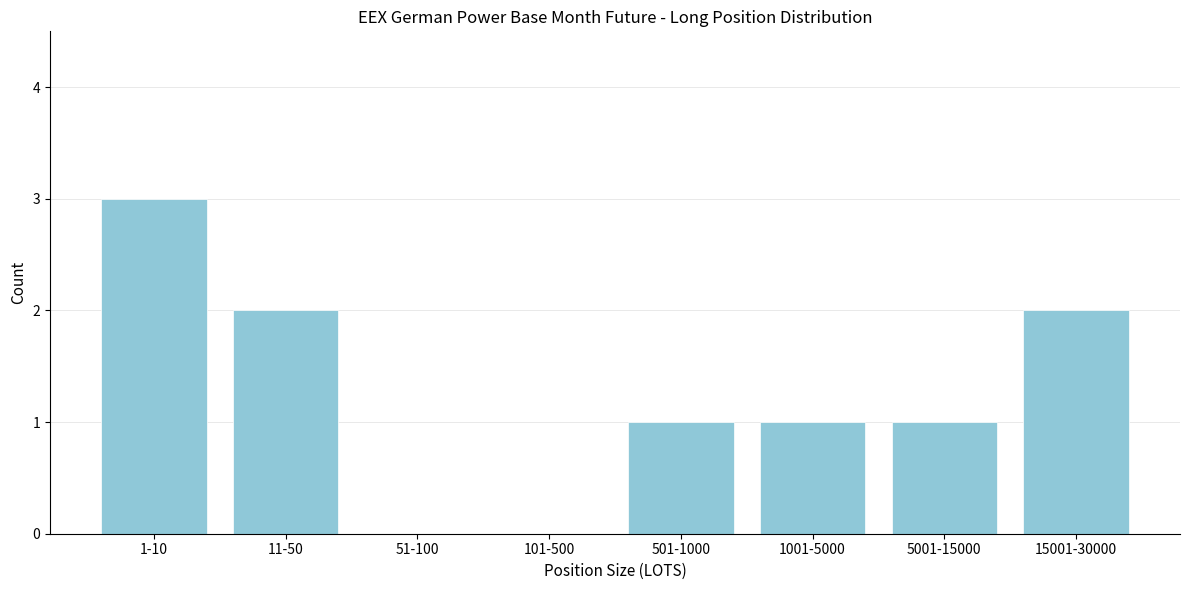

Reading left to right, transcribe all the data shown in this chart.

1-10=3	11-50=2	51-100=0	101-500=0	501-1000=1	1001-5000=1	5001-15000=1	15001-30000=2